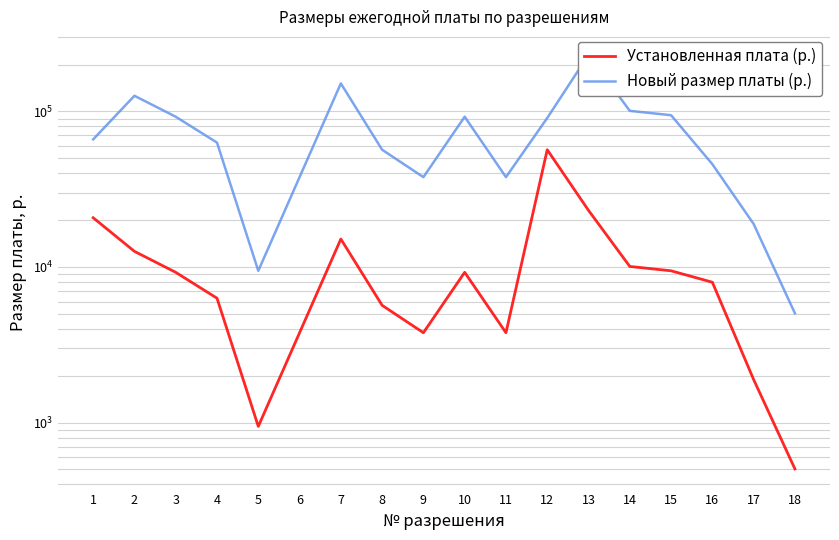

What is the sum of the Установленная плата (р.) values at 17 and 14?

11970